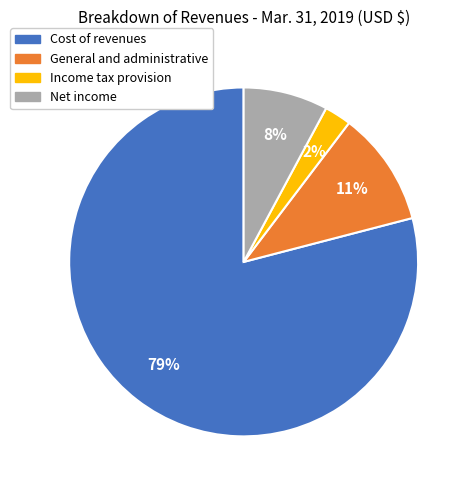

To the nearest percent, what is the difference between the largest and smallest slice percentages?

77%